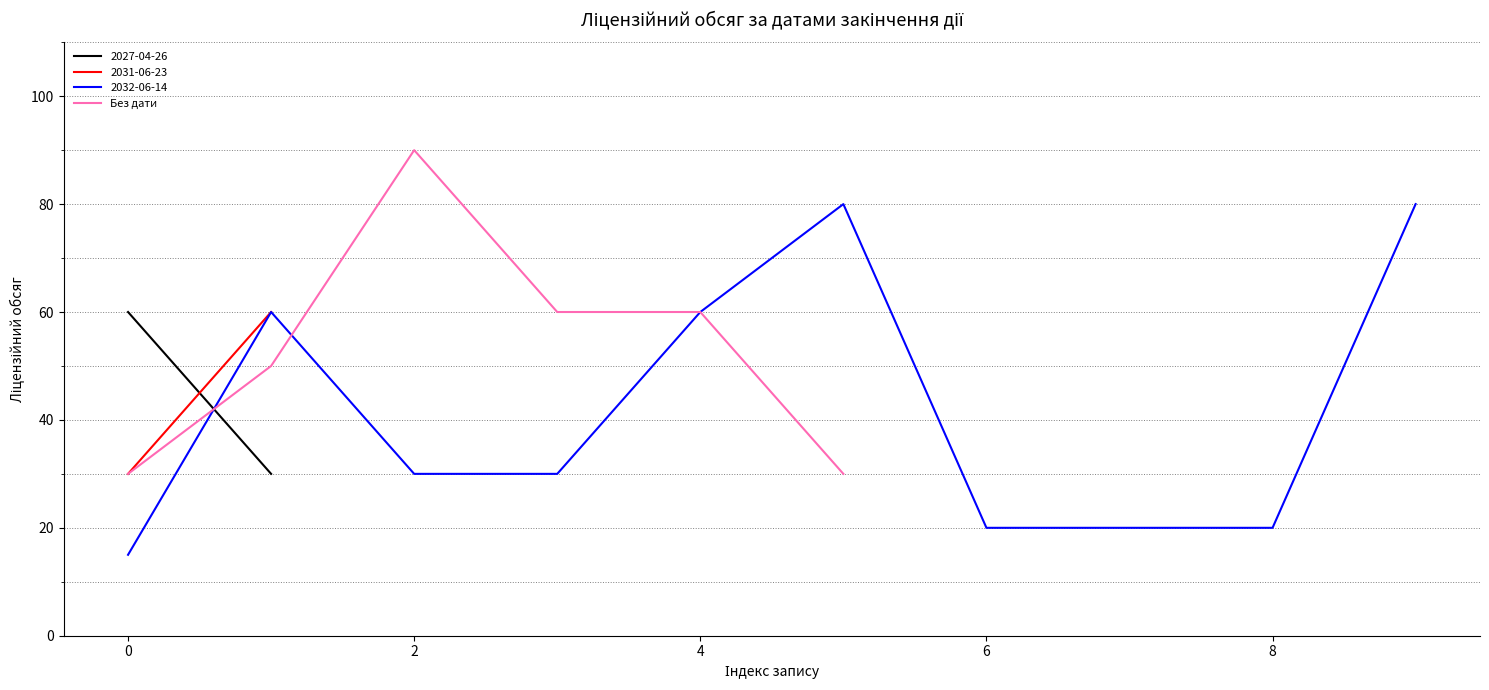

What is the minimum value for Без дати?

30